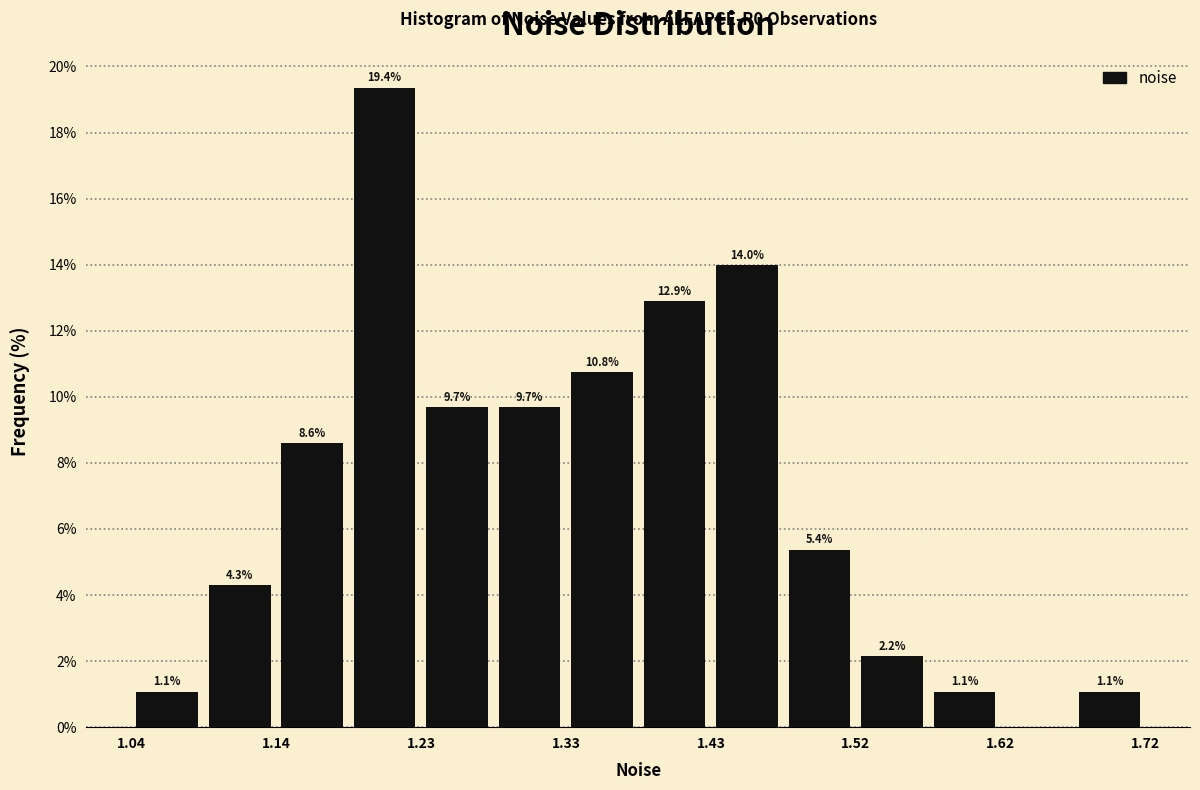

Which range on the x-axis has the tallest bar?

1.18 to 1.23